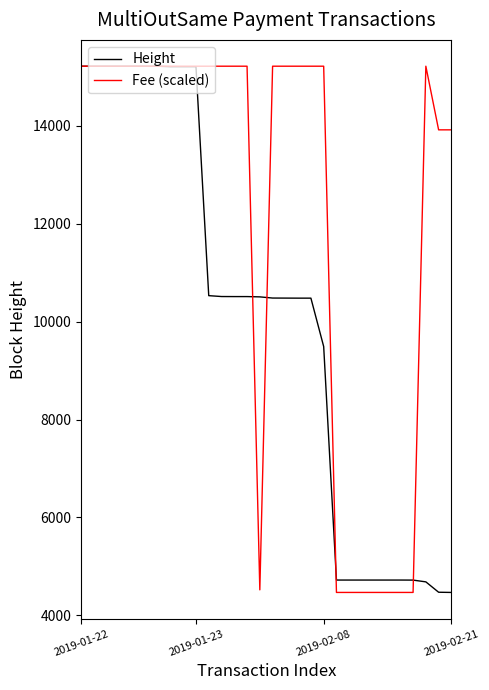

Which series has the largest total across all categories?

Fee (scaled)